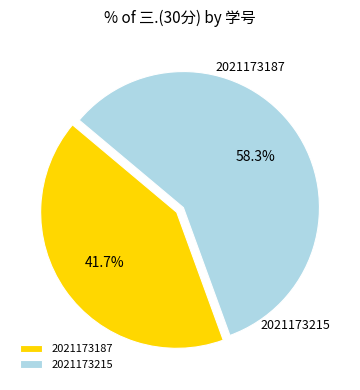

Is there a majority slice in this chart?

Yes